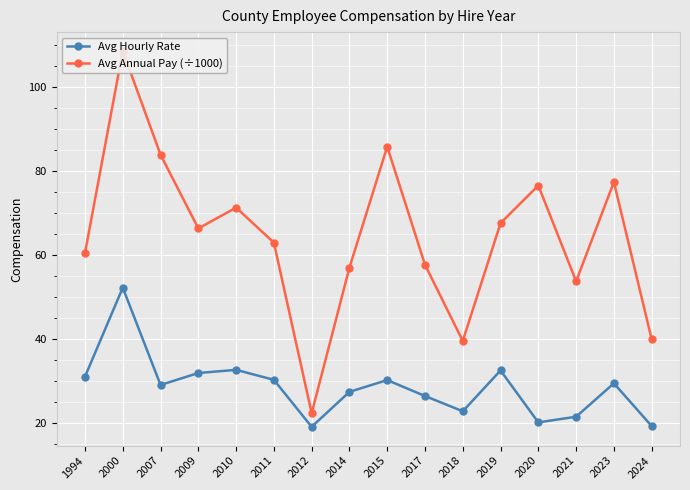

Is it true that Avg Annual Pay (÷1000) equals 68.9 at 2000?

False